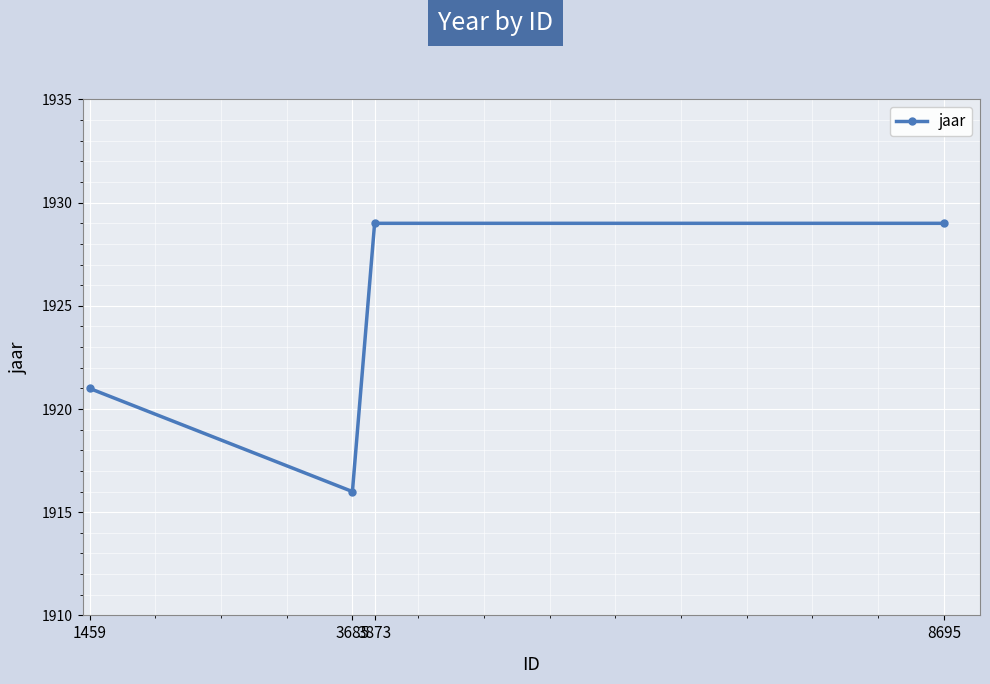

At which category does the chart reach its minimum across all series?

3685